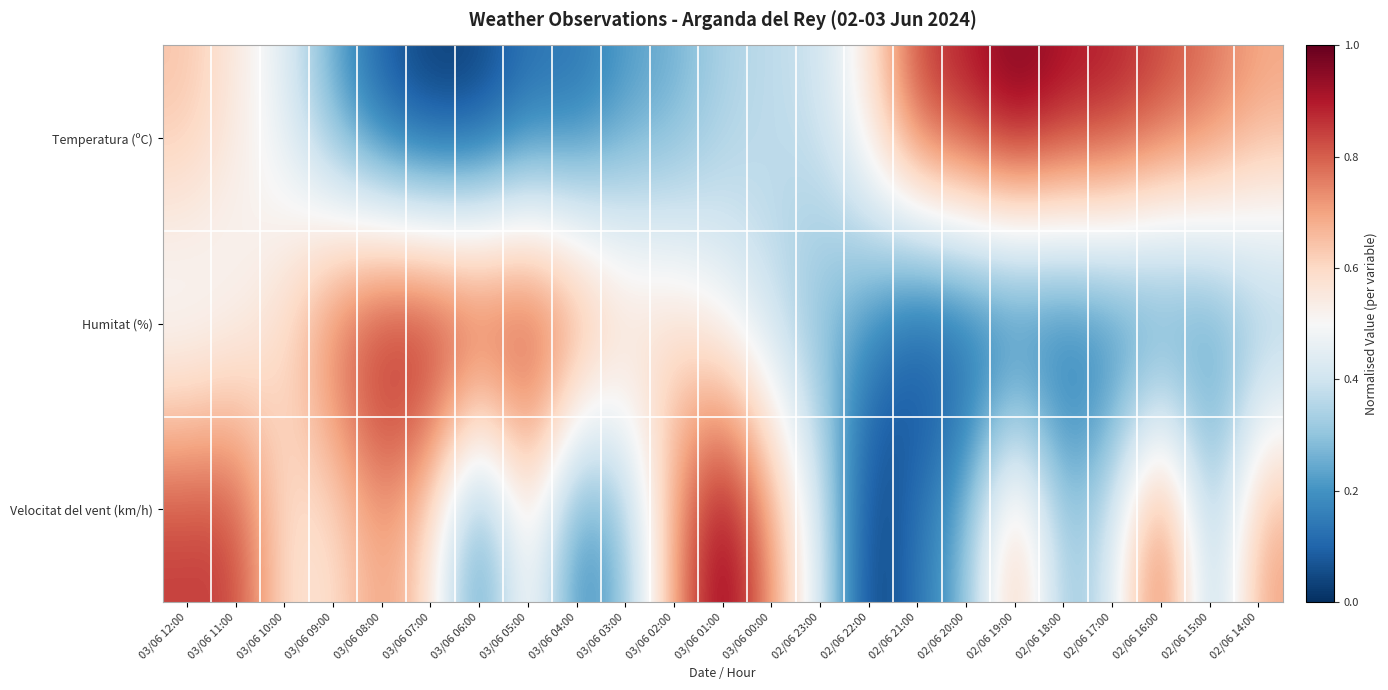

What is the total value across all series at 03/06 04:00?

1.1